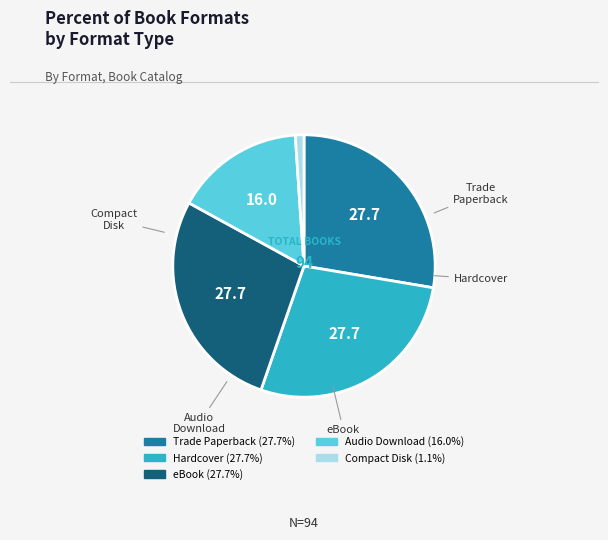

Which has a higher value, Audio Download or Compact Disk?

Audio Download